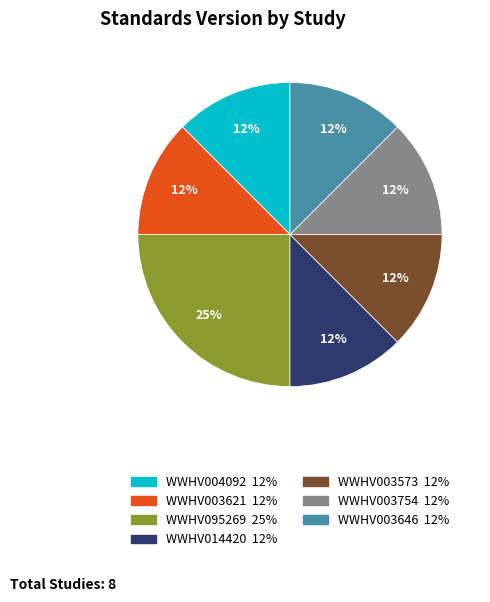

Is there a majority slice in this chart?

No